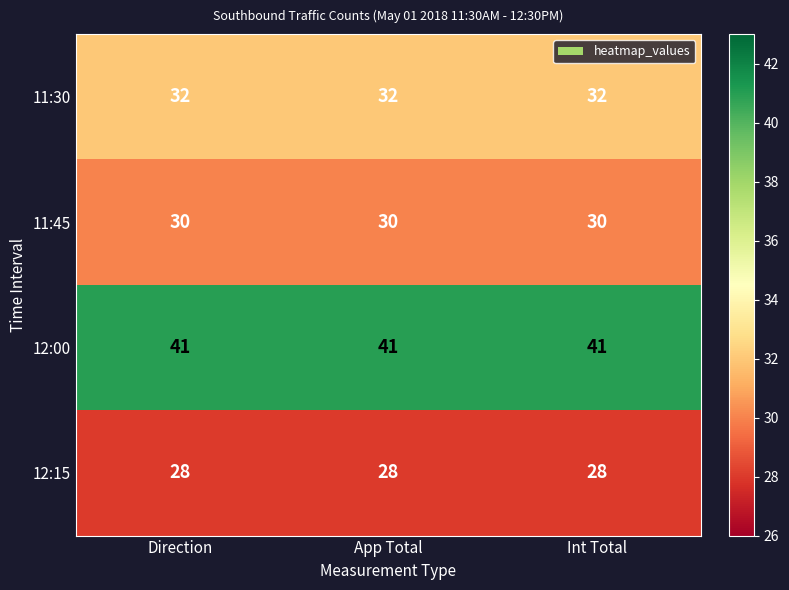

Is it true that 12:15 equals 28 at Int Total?

True